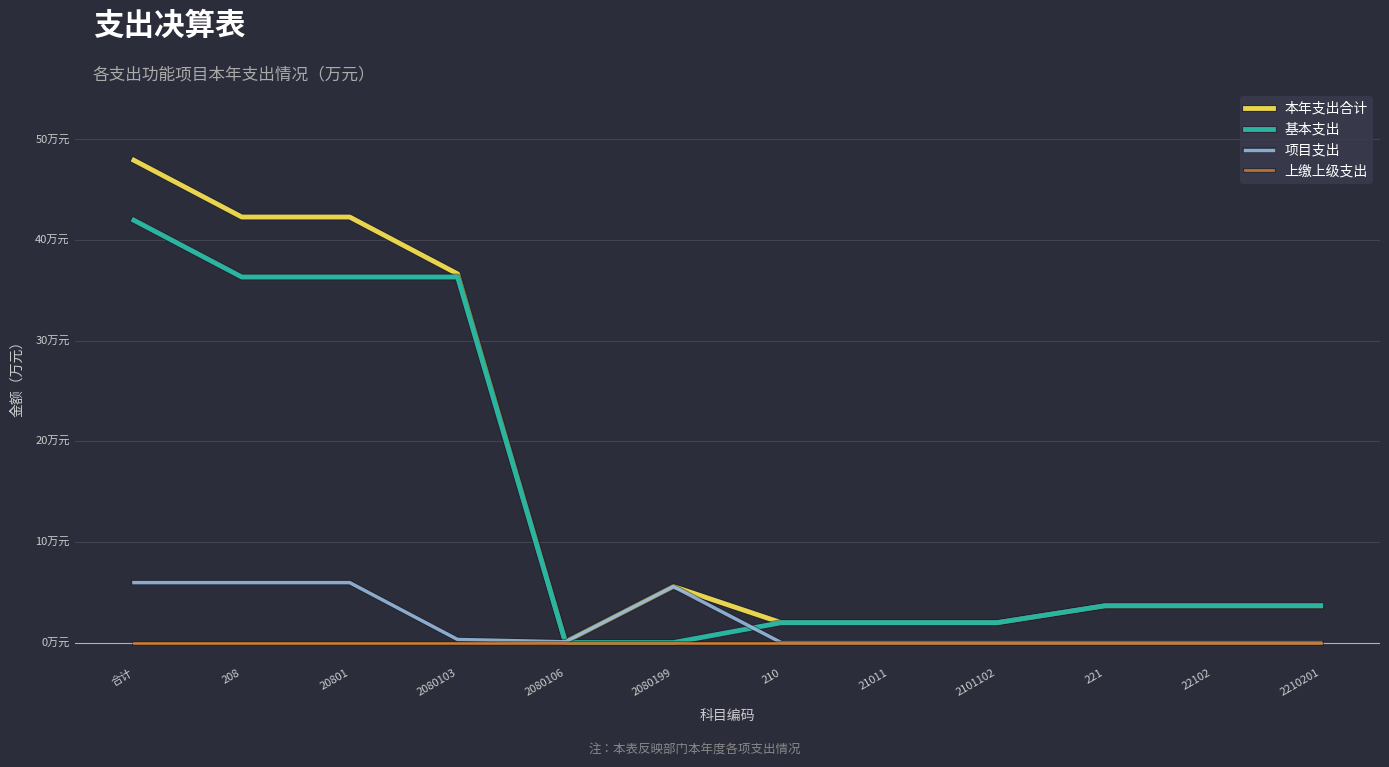

Is this an area chart (filled region under the line)?

No